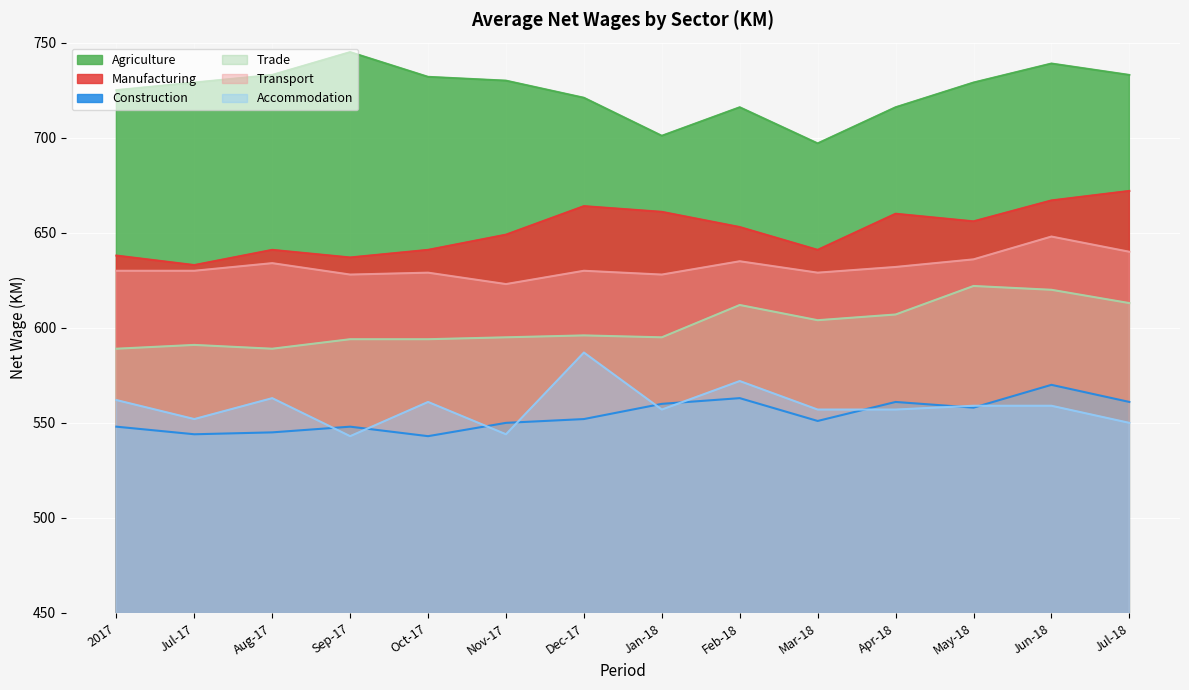

Which has a higher value, Sep-17 or Mar-18?

Sep-17